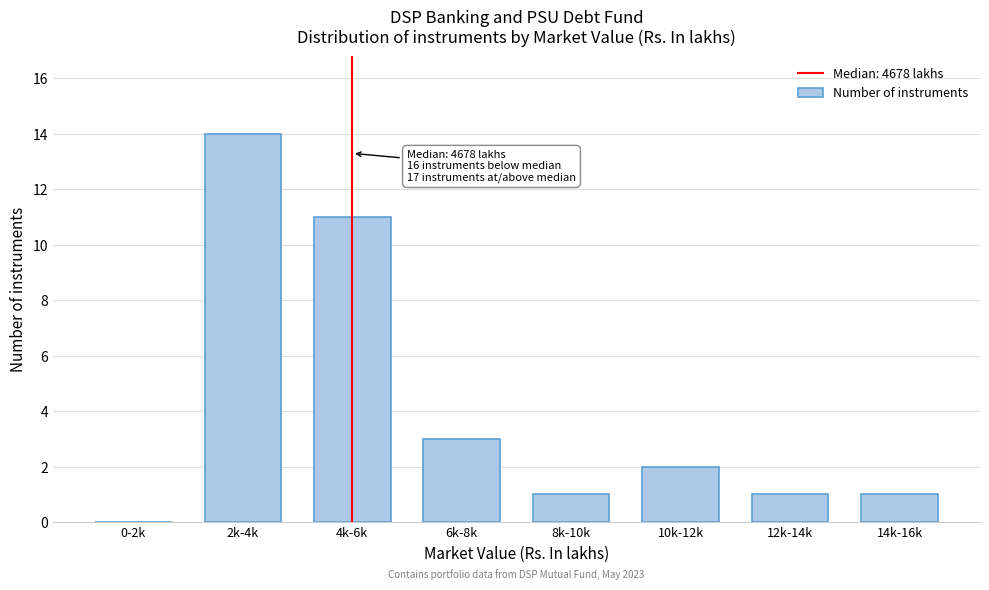

Reading left to right, what are all the values shown in this chart?

0-2k=0	2k-4k=14	4k-6k=11	6k-8k=3	8k-10k=1	10k-12k=2	12k-14k=1	14k-16k=1